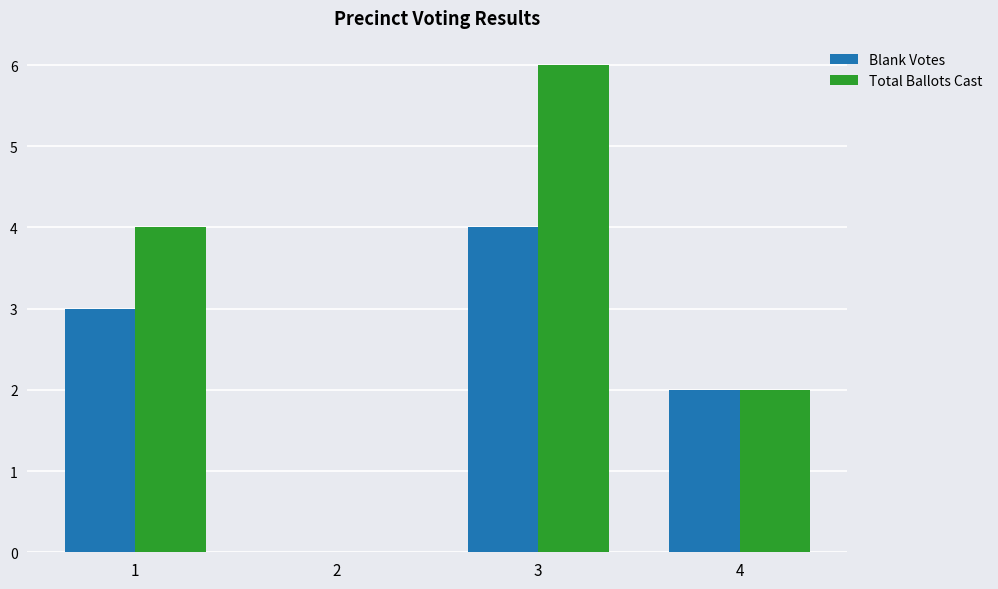

Which series has the widest spread of values?

Total Ballots Cast